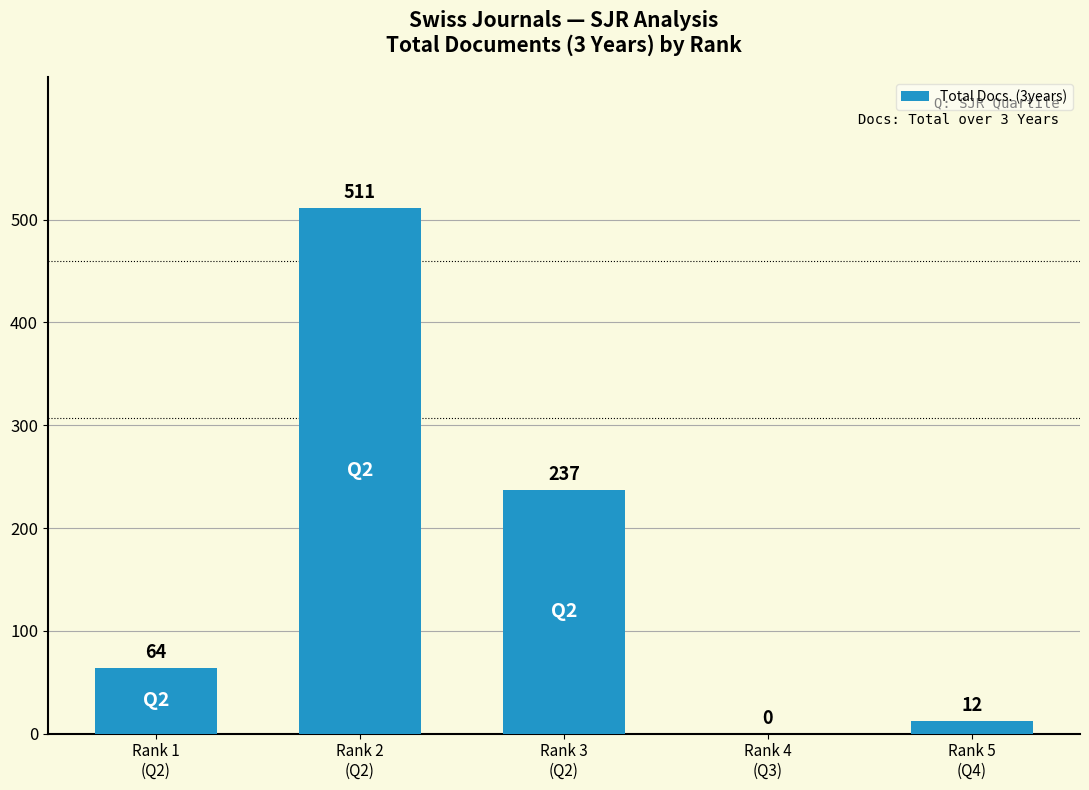

What is the approximate value at Rank 1
(Q2), to the nearest 10?

60